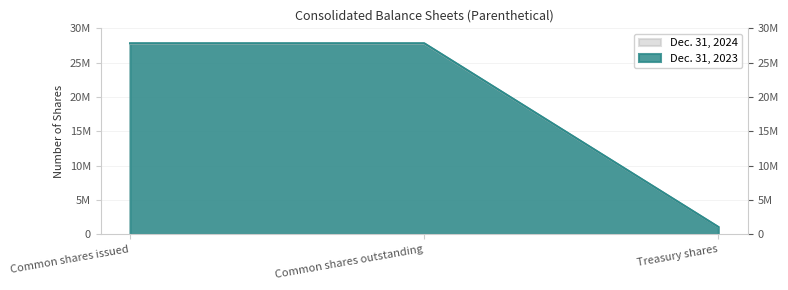

The Dec. 31, 2024 series shows 27704450 at Common shares outstanding. True or false?

True